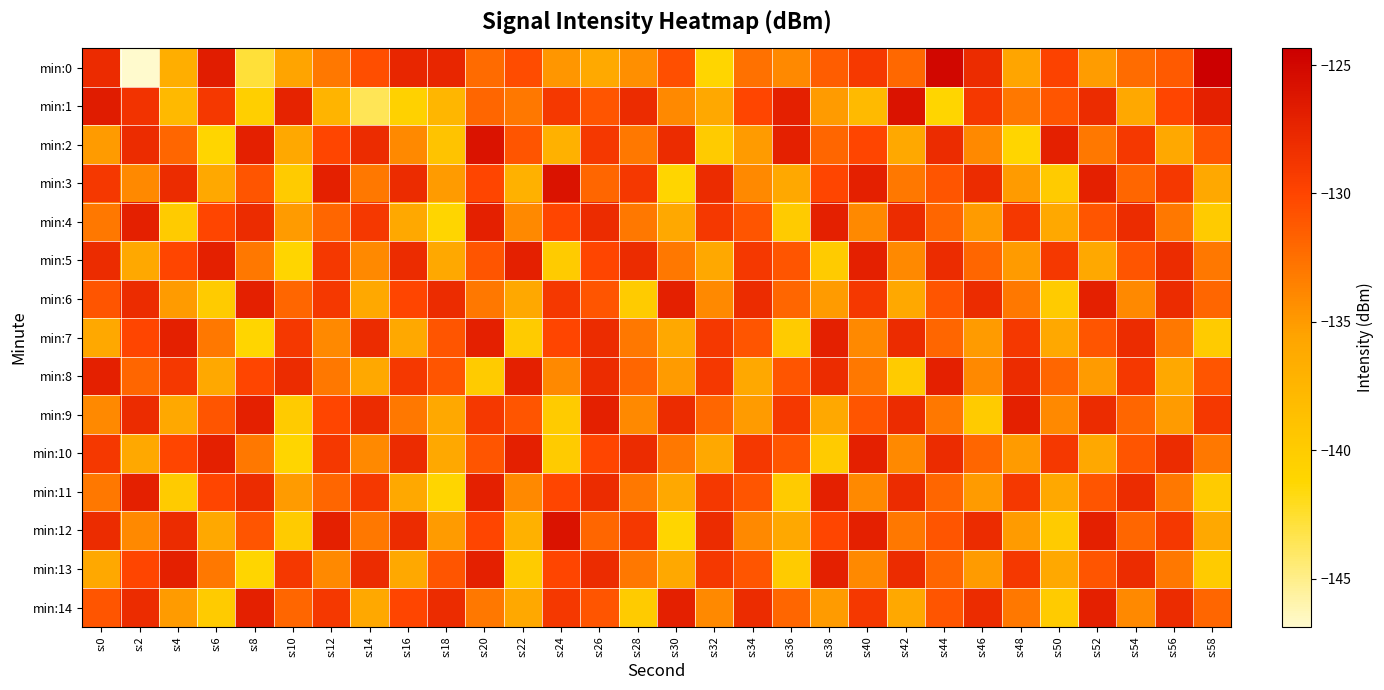

At how many categories does at least one series exceed -138?

30